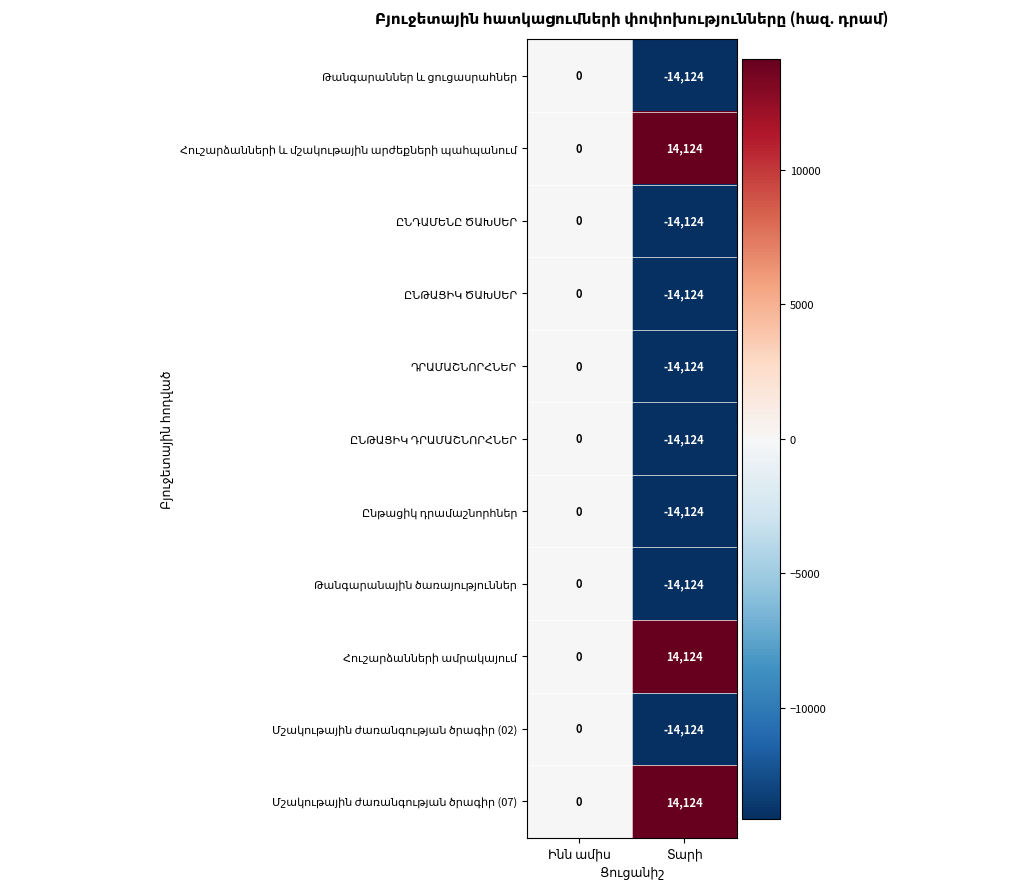

What is the smallest value displayed?

-14124